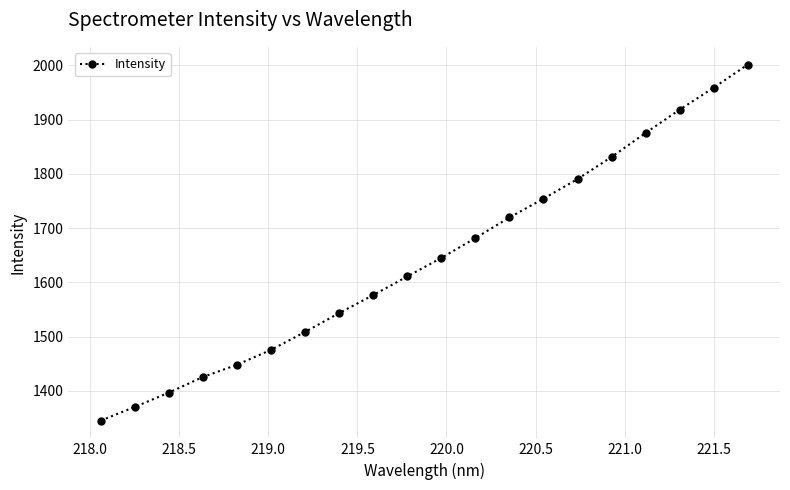

What is the value of the 15th point from the left?

1790.3